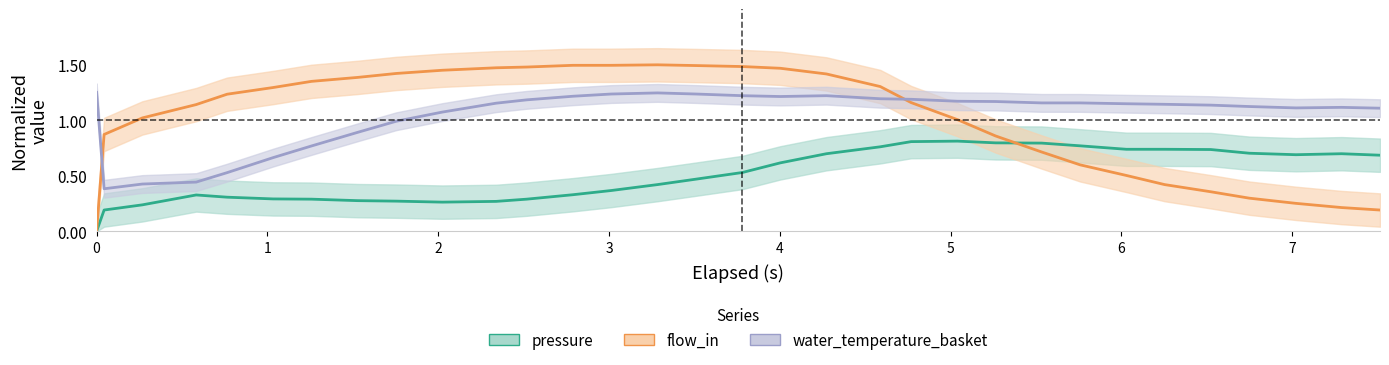

What is the average value of the pressure series?

0.5